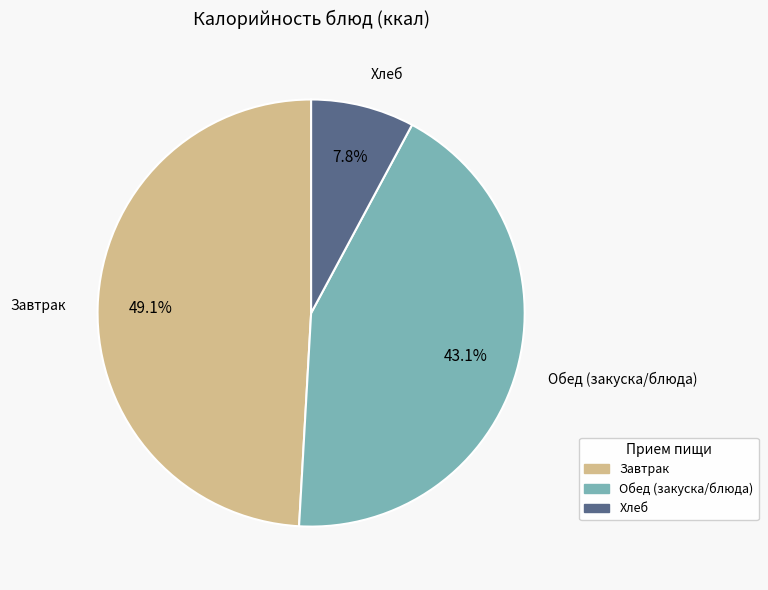

To the nearest percent, what is the difference between the largest and smallest slice percentages?

41%